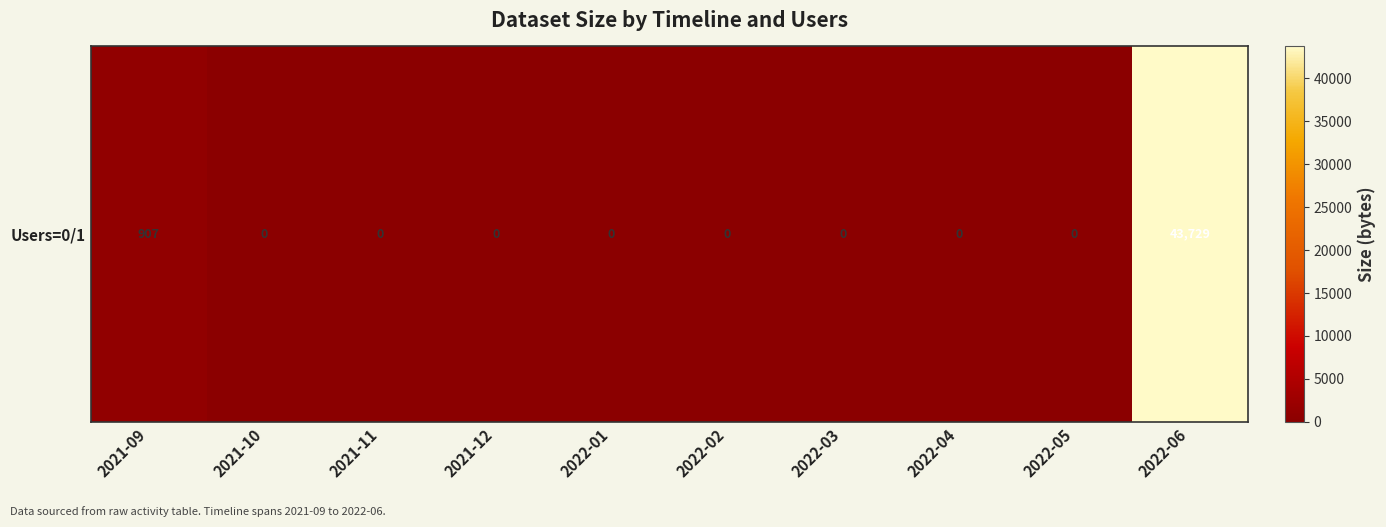

List the labels in order of value, smallest first.

2021-10, 2021-11, 2021-12, 2022-01, 2022-02, 2022-03, 2022-04, 2022-05, 2021-09, 2022-06